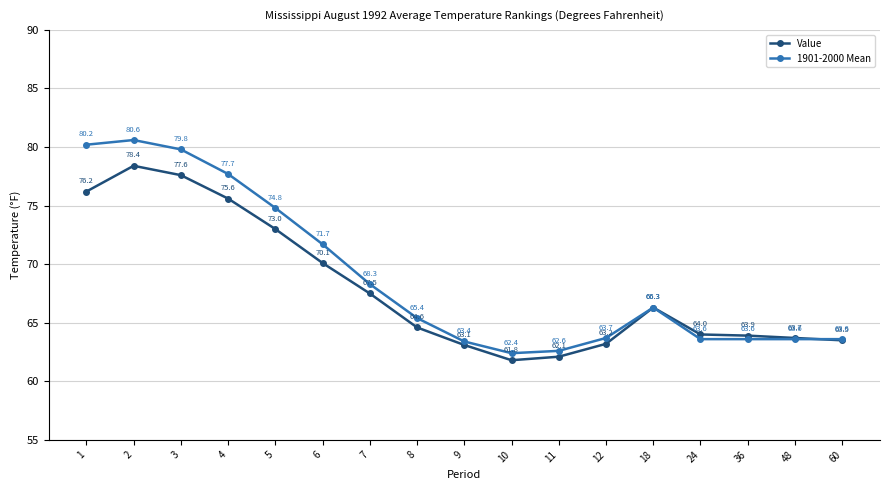

True or false: 1901-2000 Mean and Value intersect in this chart.

True